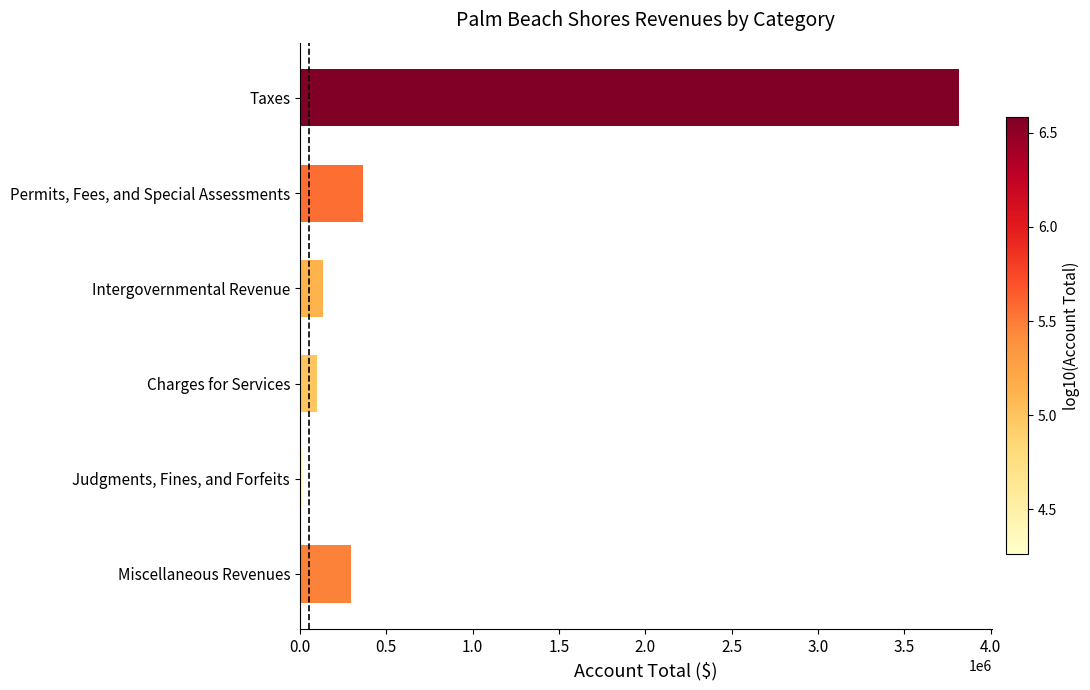

What is the minimum value shown in the chart?

18235